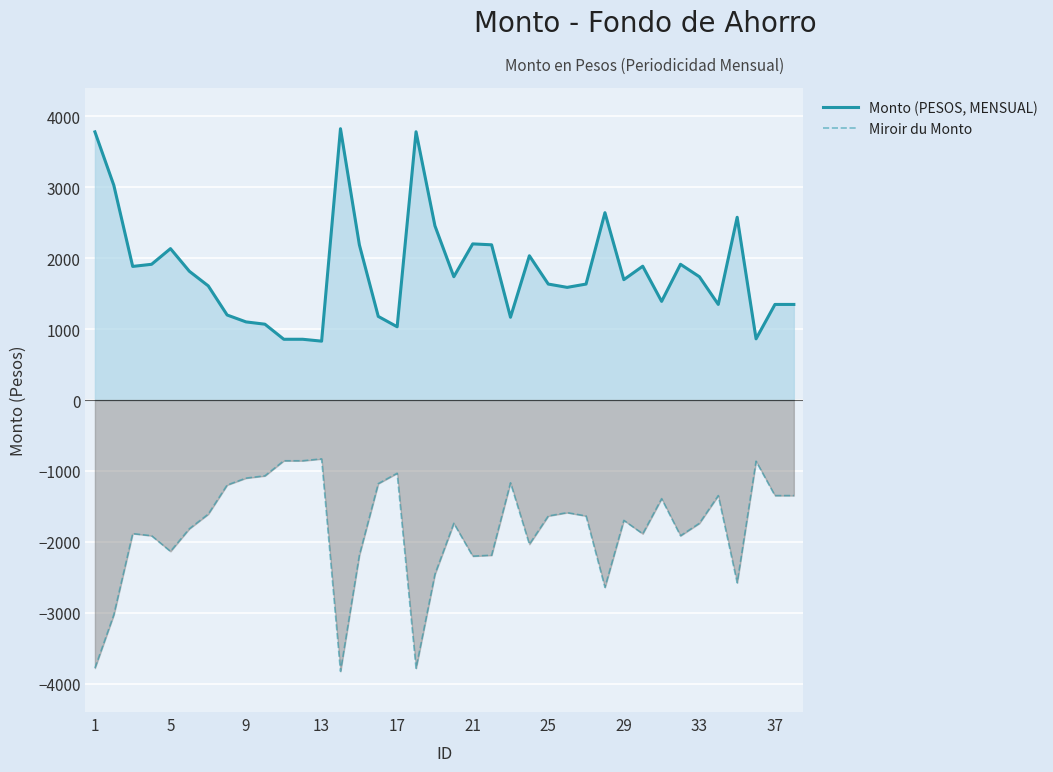

The value of Monto (PESOS, MENSUAL) at 23 is 625.6. True or false?

False